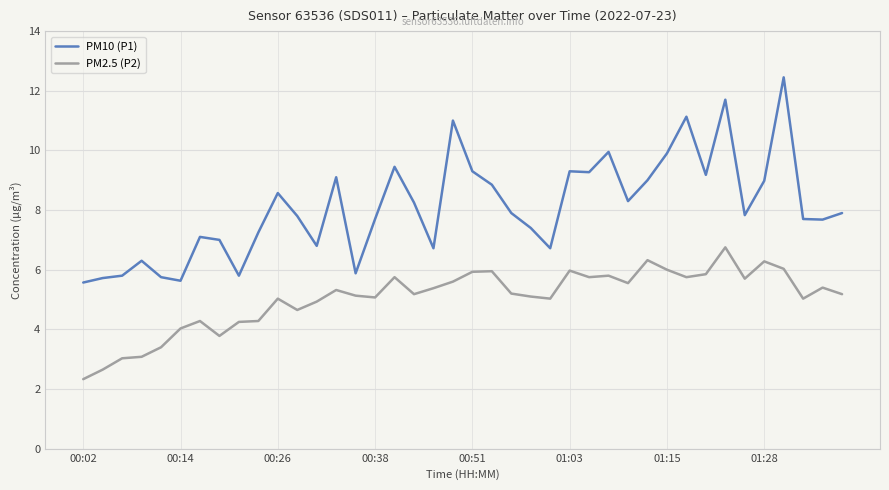

Which series has the widest spread of values?

PM10 (P1)